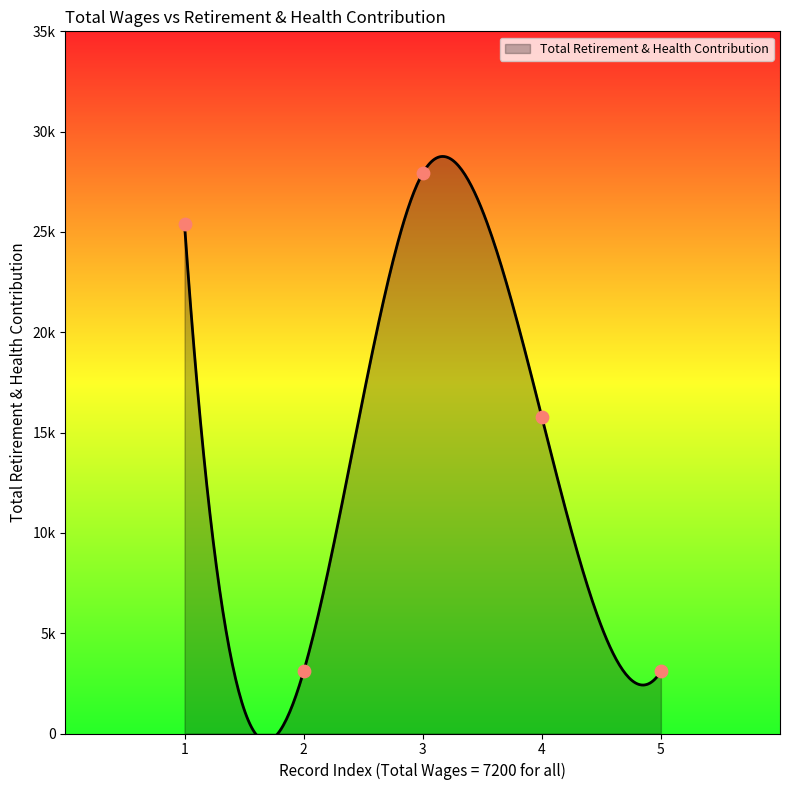

What is the change in value from 1 to 2?

-22298